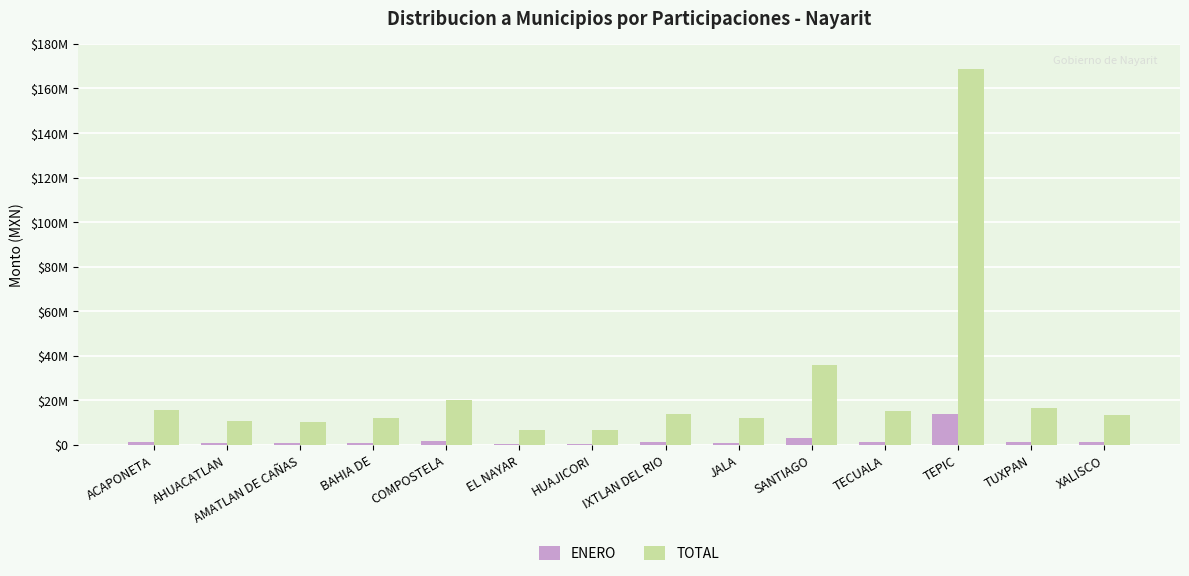

What are all the series names shown in the legend?

ENERO, TOTAL